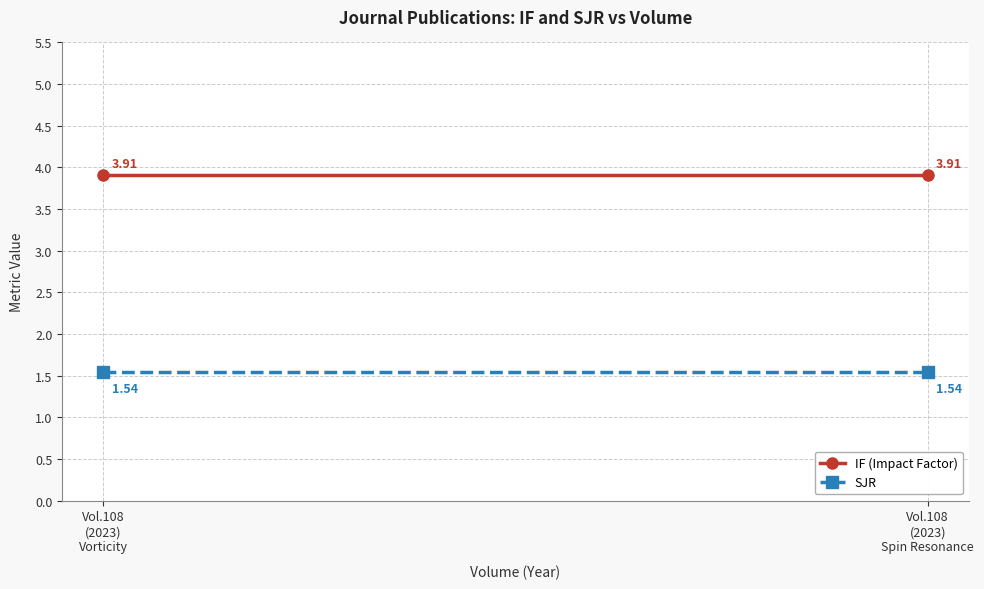

Reading right to left, list all the values displayed in this chart.

IF (Impact Factor): 3.9	3.9
SJR: 1.5	1.5